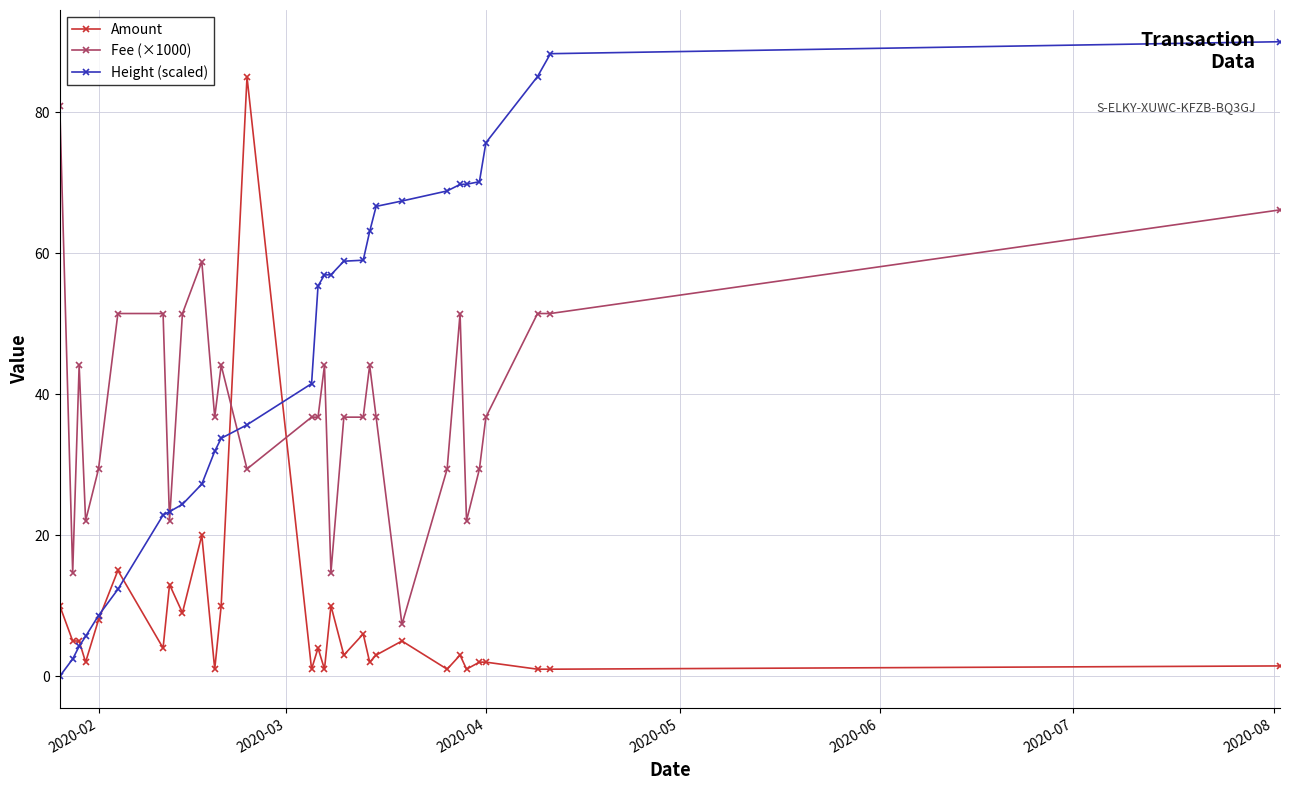

List the series in order of their overall mean, lowest first.

Amount, Fee (×1000), Height (scaled)